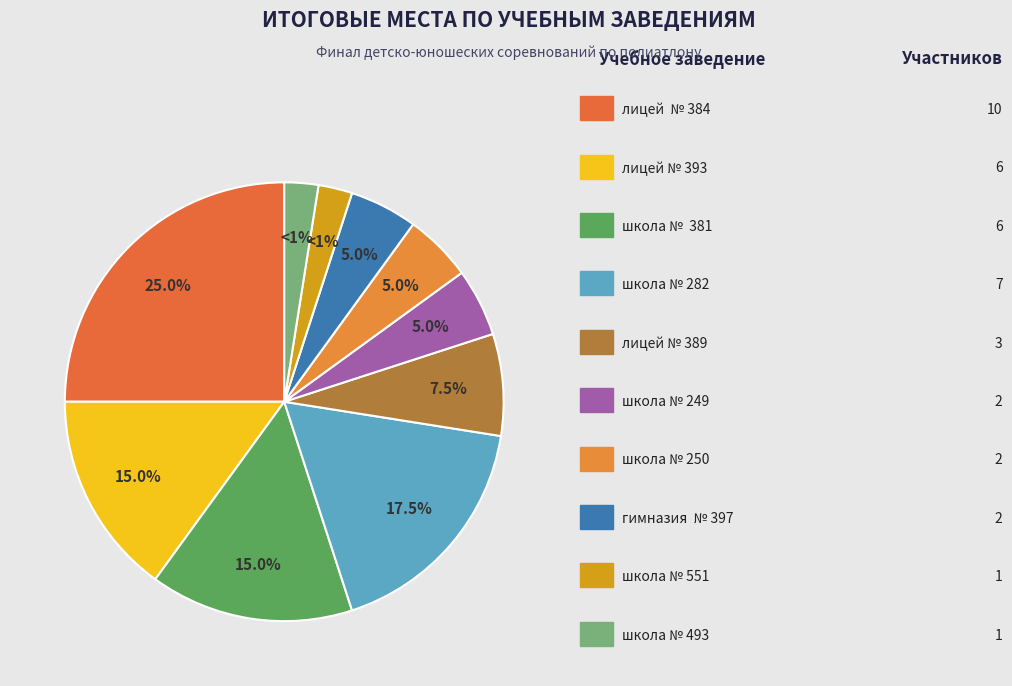

The гимназия  № 397 slice represents 12% of the pie. True or false?

False